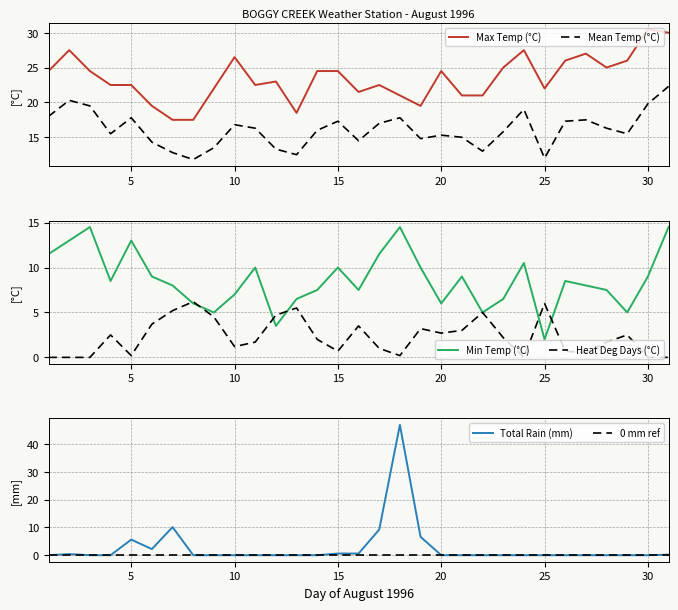

Reading left to right, what are all the values shown in this chart?

Max Temp (°C): 24.5	27.5	24.5	22.5	22.5	19.5	17.5	17.5	22.0	26.5	22.5	23.0	18.5	24.5	24.5	21.5	22.5	21.0	19.5	24.5	21.0	21.0	25.0	27.5	22.0	26.0	27.0	25.0	26.0	30.5	30.0
Mean Temp (°C): 18.0	20.3	19.5	15.5	17.8	14.3	12.8	11.8	13.5	16.8	16.3	13.3	12.5	16.0	17.3	14.5	17.0	17.8	14.8	15.3	15.0	13.0	15.8	19.0	12.0	17.3	17.5	16.3	15.5	19.8	22.3
Min Temp (°C): 11.5	13.0	14.5	8.5	13.0	9.0	8.0	6.0	5.0	7.0	10.0	3.5	6.5	7.5	10.0	7.5	11.5	14.5	10.0	6.0	9.0	5.0	6.5	10.5	2.0	8.5	8.0	7.5	5.0	9.0	14.5
Heat Deg Days (°C): 0.0	0.0	0.0	2.5	0.2	3.7	5.2	6.2	4.5	1.2	1.7	4.7	5.5	2.0	0.7	3.5	1.0	0.2	3.2	2.7	3.0	5.0	2.2	0.0	6.0	0.7	0.5	1.7	2.5	0.0	0.0
Total Rain (mm): 0.0	0.4	0.0	0.0	5.6	2.2	10.1	0.0	0.0	0.0	0.0	0.0	0.0	0.0	0.6	0.6	9.2	46.8	6.6	0.0	0.0	0.0	0.0	0.0	0.0	0.0	0.0	0.0	0.0	0.0	0.2
0 mm ref: 0.0	0.0	0.0	0.0	0.0	0.0	0.0	0.0	0.0	0.0	0.0	0.0	0.0	0.0	0.0	0.0	0.0	0.0	0.0	0.0	0.0	0.0	0.0	0.0	0.0	0.0	0.0	0.0	0.0	0.0	0.0